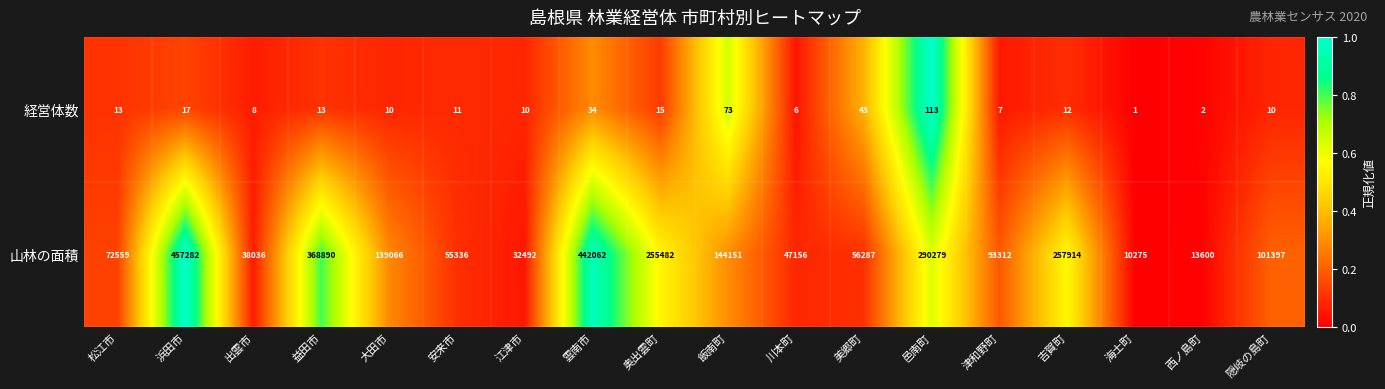

At 安来市, list the series in order from smallest to largest.

経営体数, 山林の面積